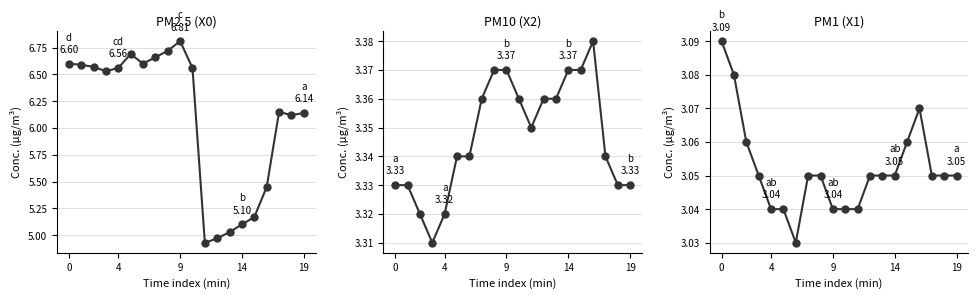

At 13, list the series in order from largest to smallest.

PM2.5 (X0), PM10 (X2), PM1 (X1)